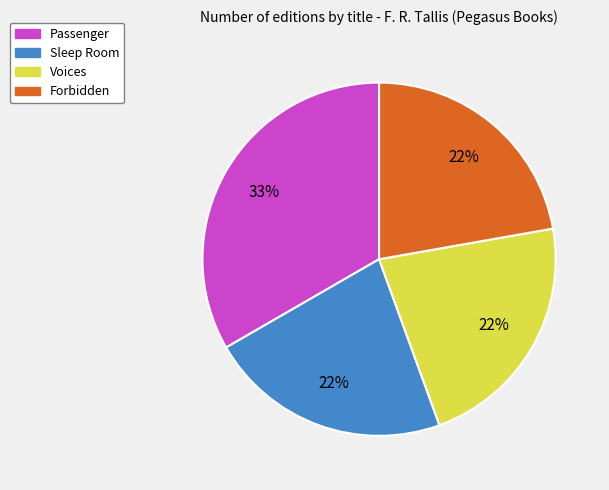

Is the sum of Sleep Room and Passenger greater than half?

Yes